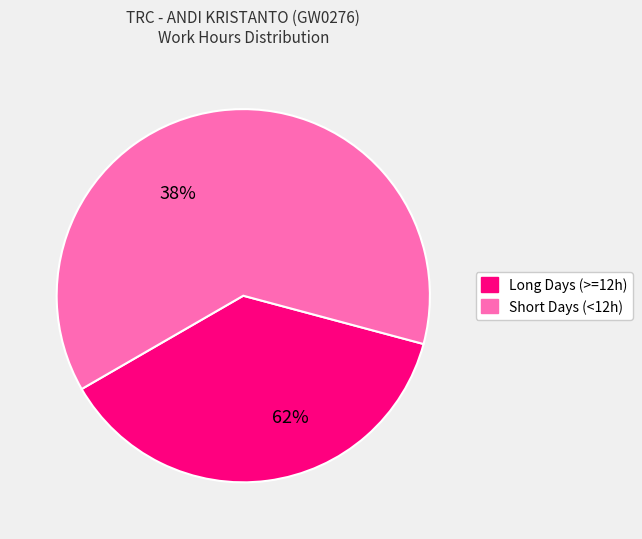

Is it true that Day 11 is 10% of the pie?

False